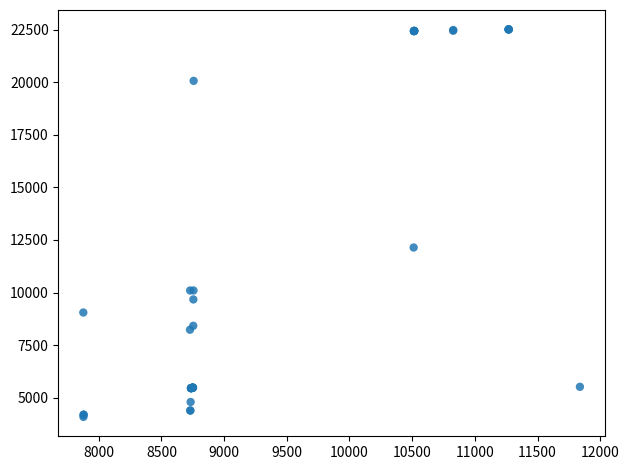

What Y value in the scatter plot is closest to 13301?

12141